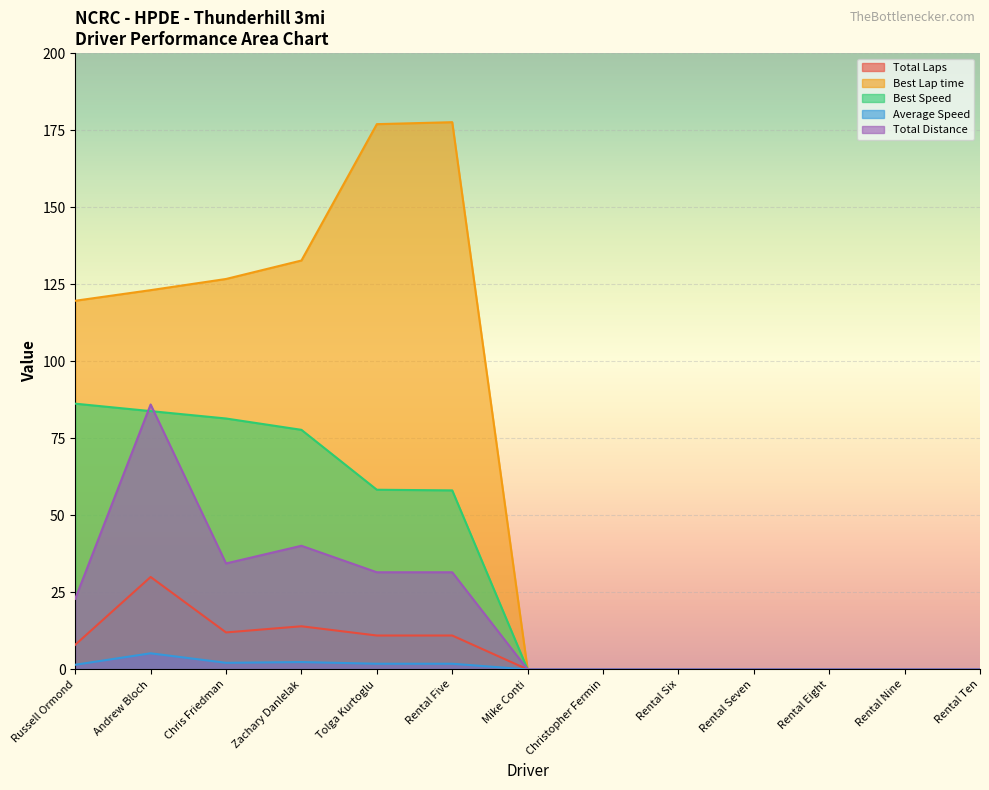

What is the sum of the Best Speed values at Rental Ten and Tolga Kurtoglu?

58.3